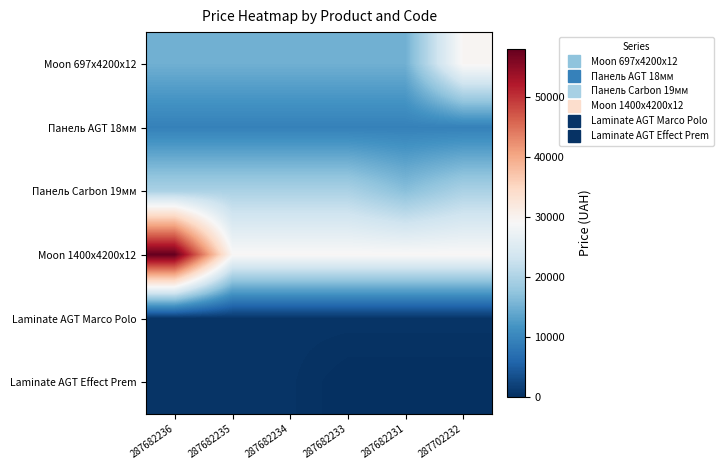

Reading left to right, extract all data points from this chart.

Moon 697x4200x12: 287682236=15019.2	287682235=15019.2	287682234=15019.2	287682233=15019.2	287682231=15019.2	287702232=29548.9
Панель AGT 18мм: 287682236=9416.9	287682235=9416.9	287682234=9416.9	287682233=9416.9	287682231=9416.9	287702232=9416.9
Панель Carbon 19мм: 287682236=19831.1	287682235=19831.1	287682234=19831.1	287682233=19831.1	287682231=16863.2	287702232=19831.1
Moon 1400x4200x12: 287682236=58037.0	287682235=29294.9	287682234=29294.9	287682233=29294.9	287682231=29294.9	287702232=29294.9
Laminate AGT Marco Polo: 287682236=586.0	287682235=586.0	287682234=586.0	287682233=586.0	287682231=586.0	287702232=586.0
Laminate AGT Effect Prem: 287682236=503.8	287682235=503.8	287682234=503.8	287682233=0.0	287682231=0.0	287702232=0.0